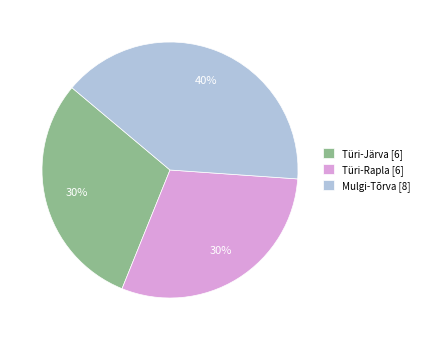

Between Mulgi-Tõrva [8] and Türi-Rapla [6], which is larger?

Mulgi-Tõrva [8]